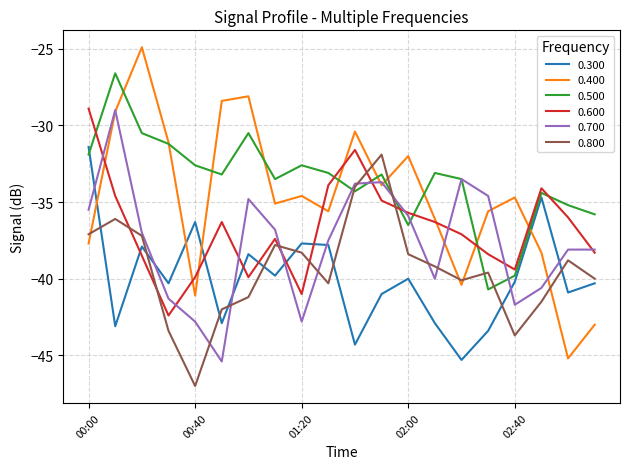

What is the maximum value shown in the chart?

-24.9